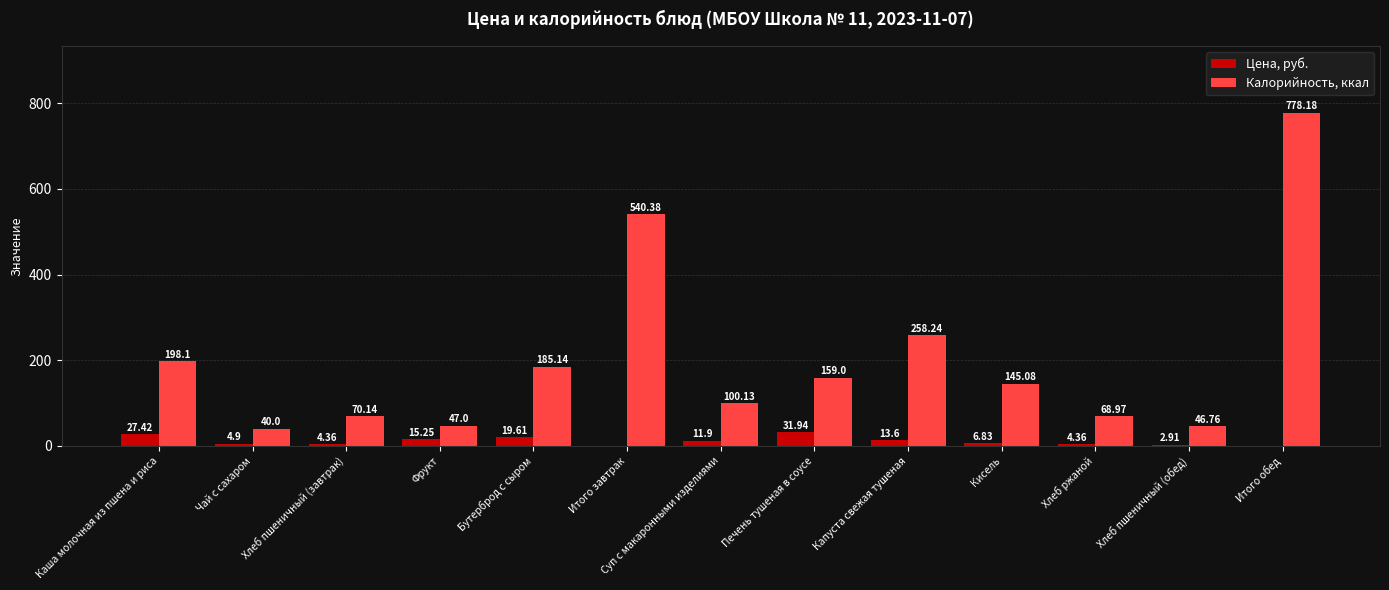

What is the sum of all Цена, руб. values?

143.1